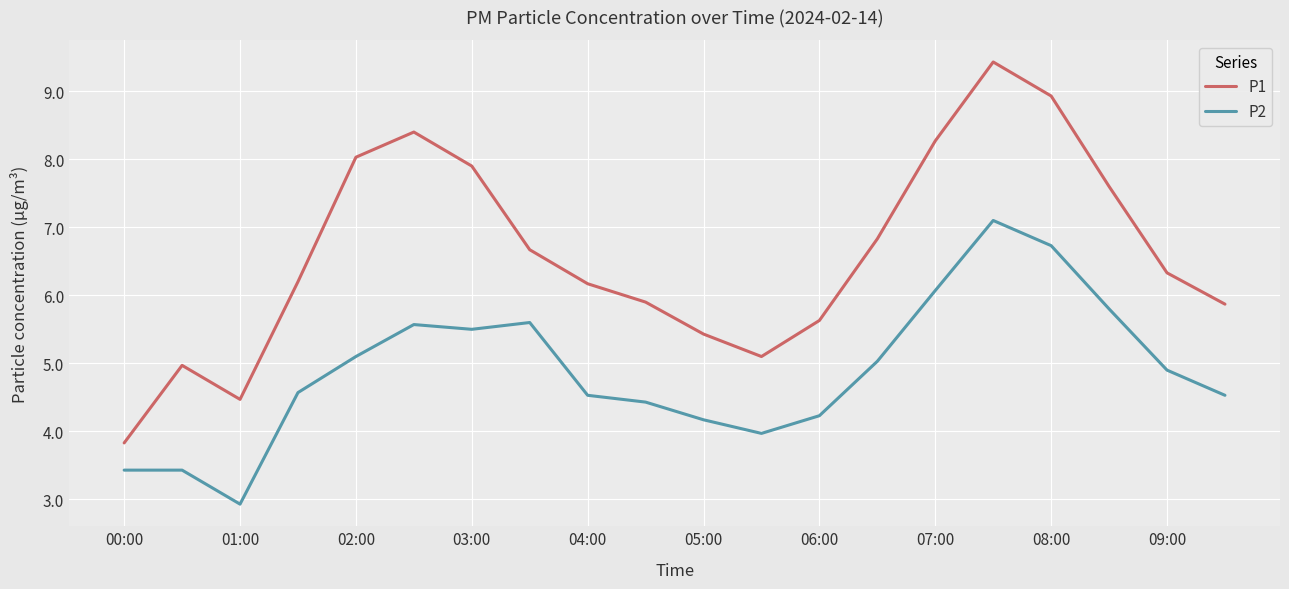

How many values in the P1 series exceed 6?

12